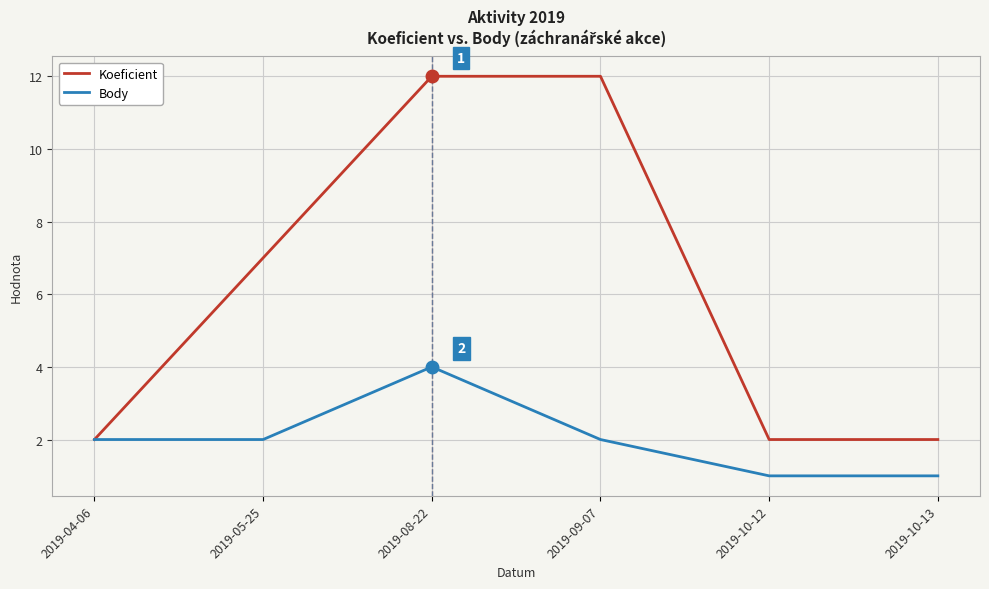

List the series in order of their overall mean, highest first.

Koeficient, Body